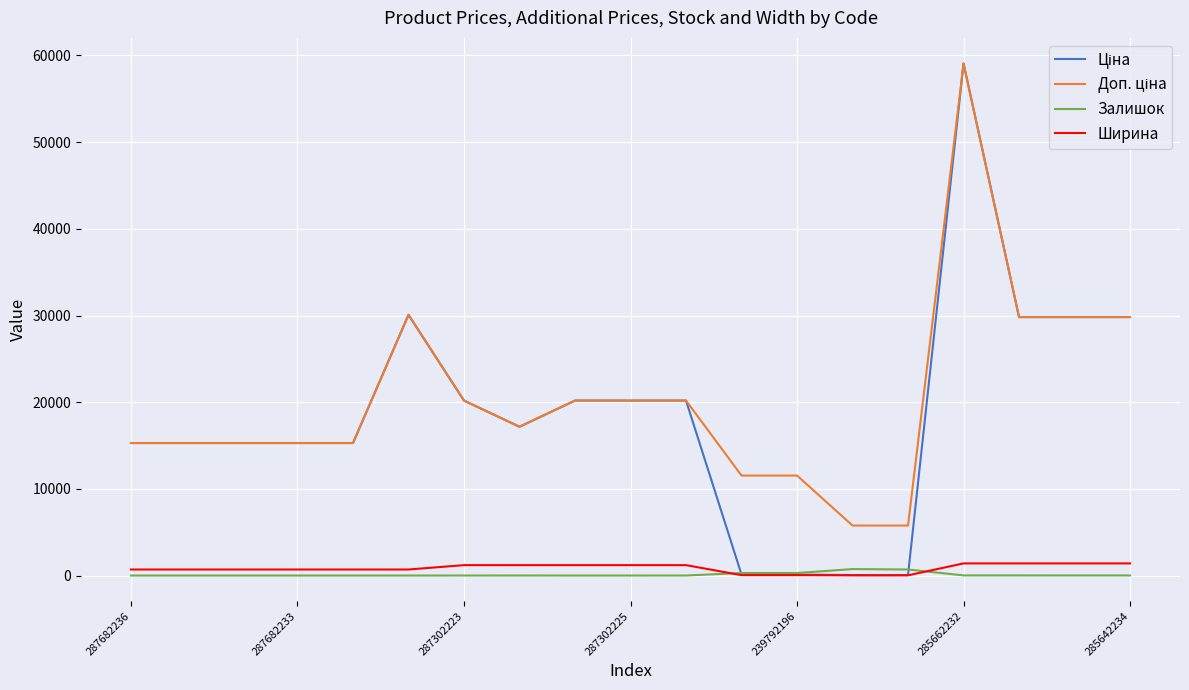

Is this an area chart (filled region under the line)?

No